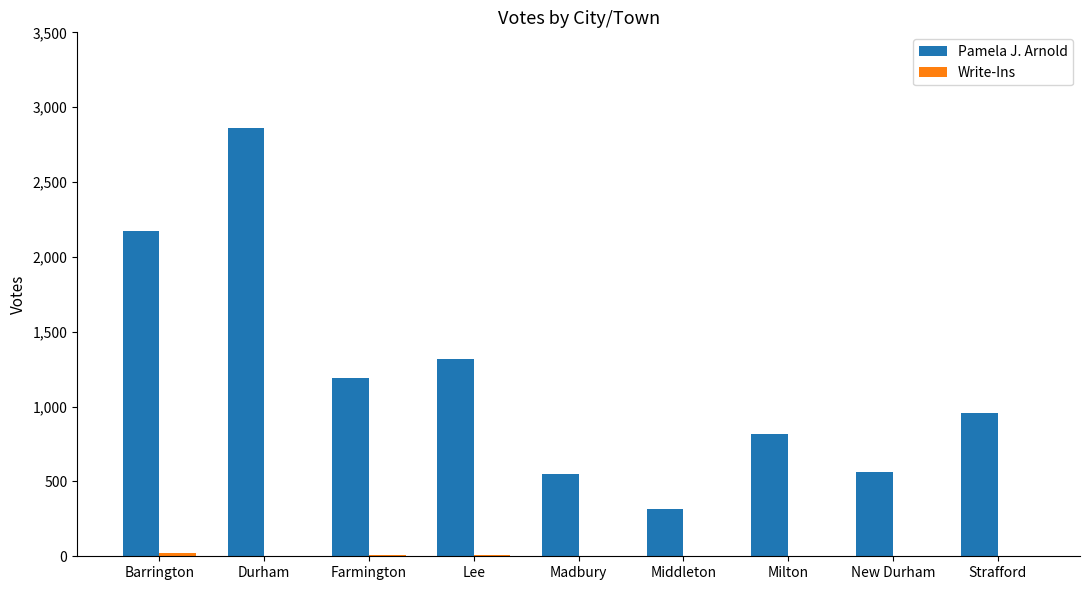

Which series changed the most between Barrington and Durham?

Pamela J. Arnold